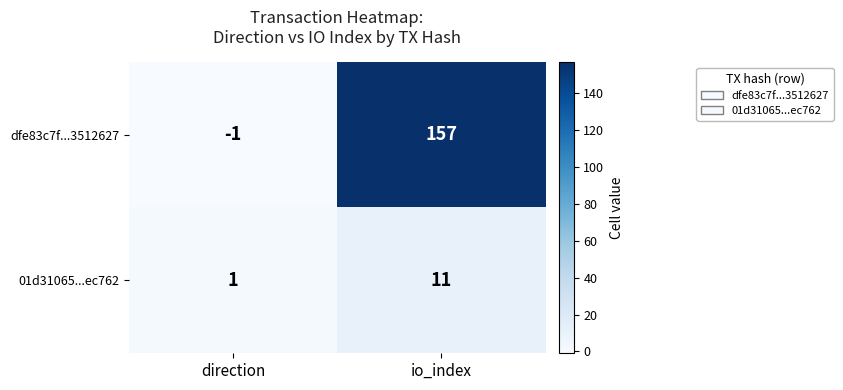

How many data points does each series have?

2